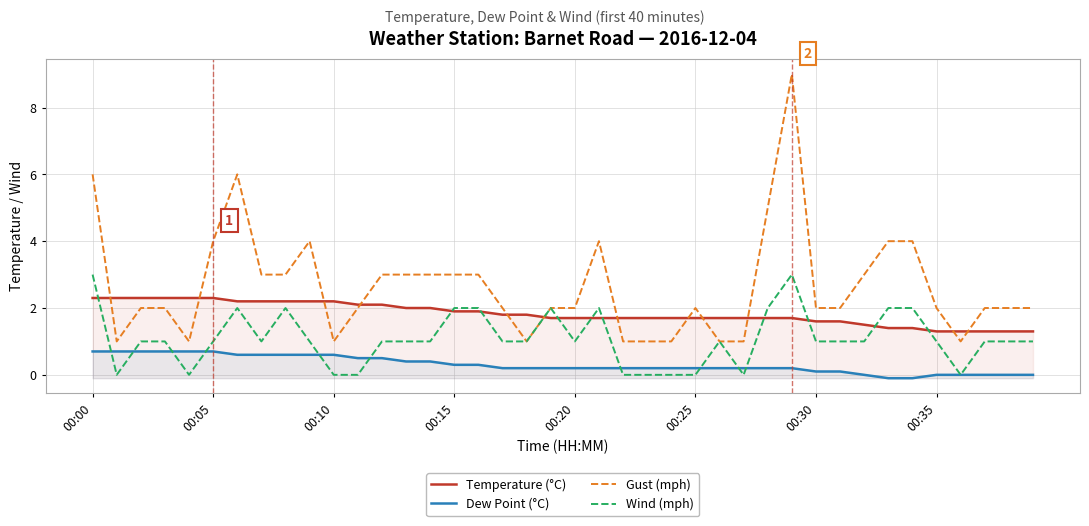

What is the spread (max minus min) of values at 12?

2.5